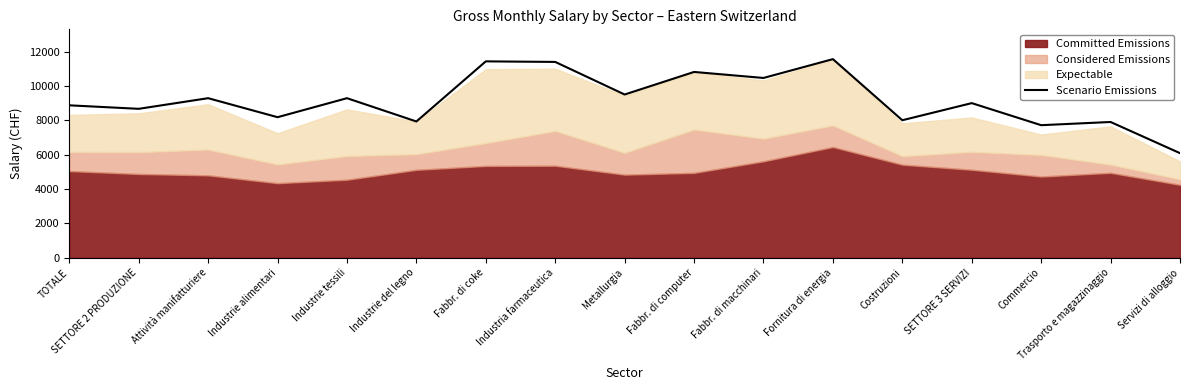

Is it true that Scenario Emissions equals 13037 at Industrie tessili?

False